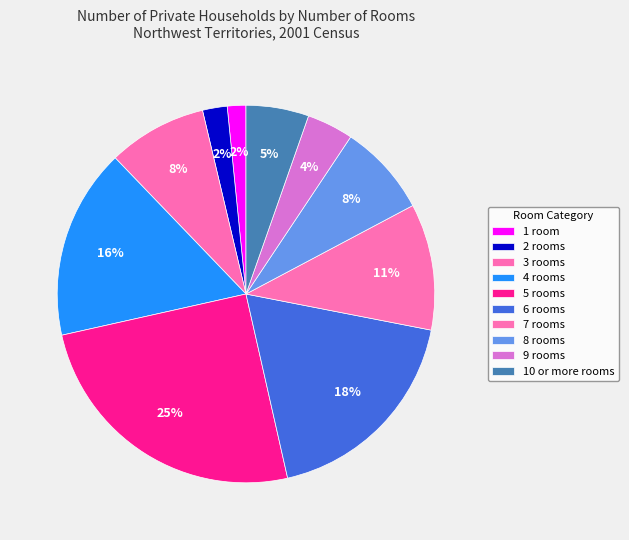

Count the number of slices in the pie.

10